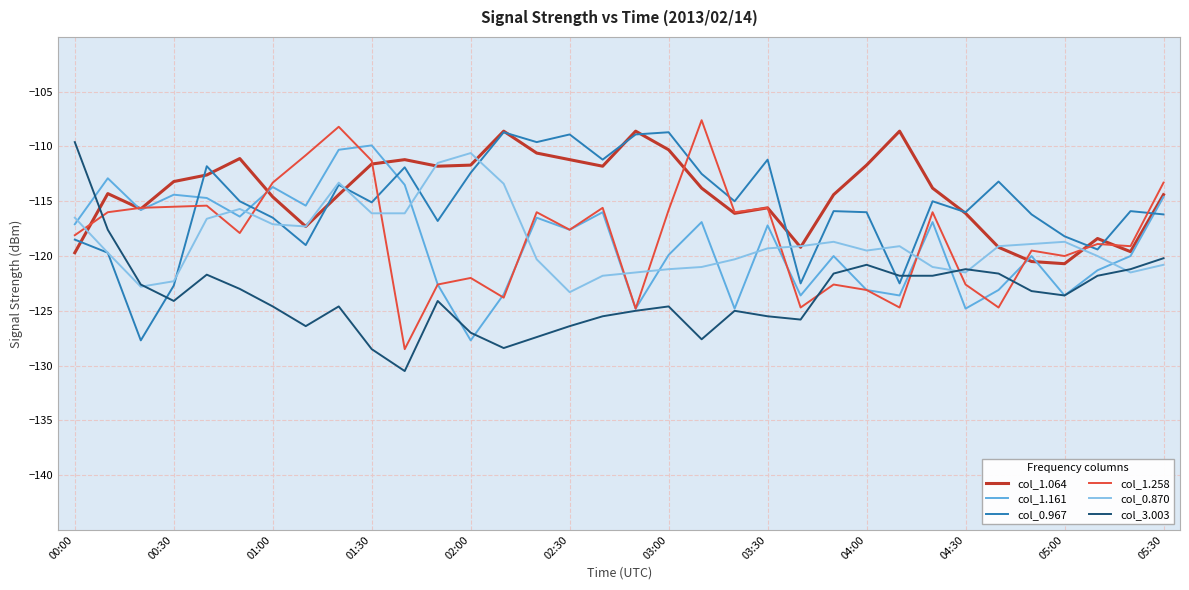

What is the maximum value for col_0.870?

-110.6